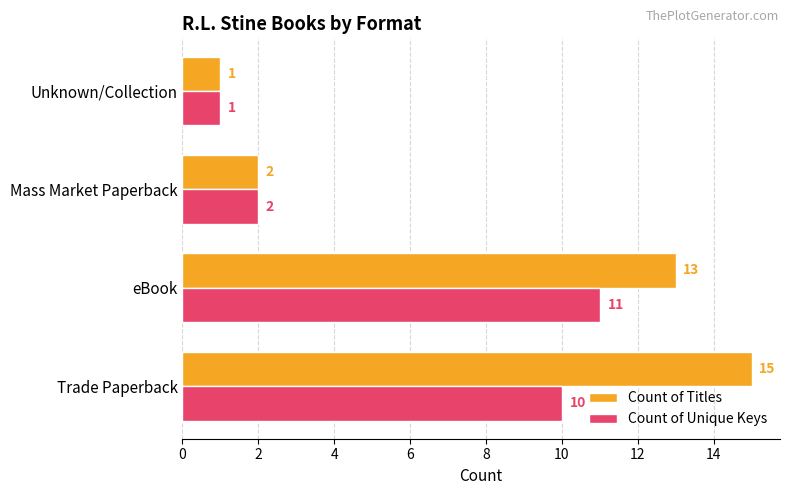

What is the maximum value for Count of Titles?

15